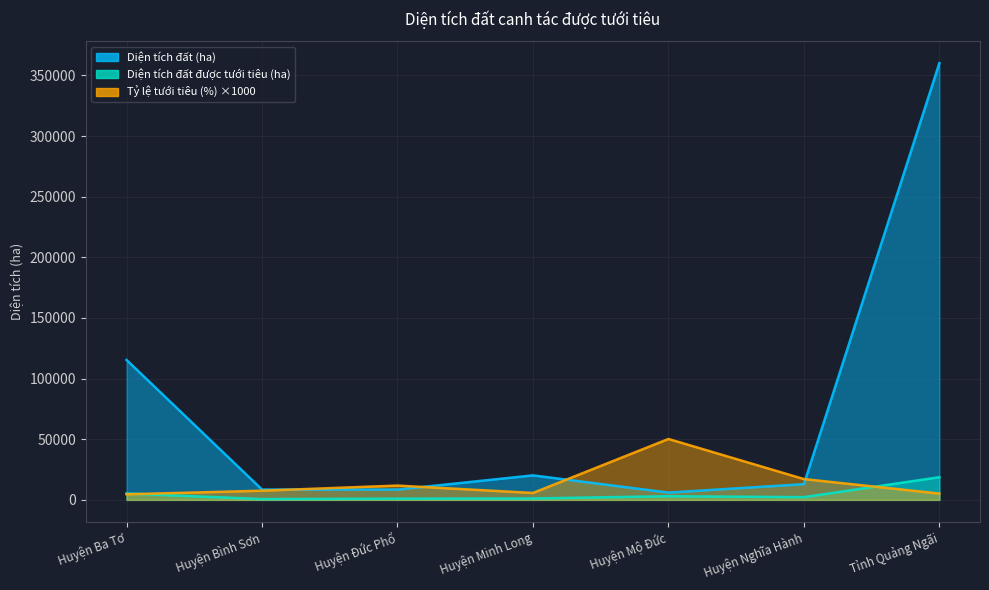

What is the minimum value shown in the chart?

643.0